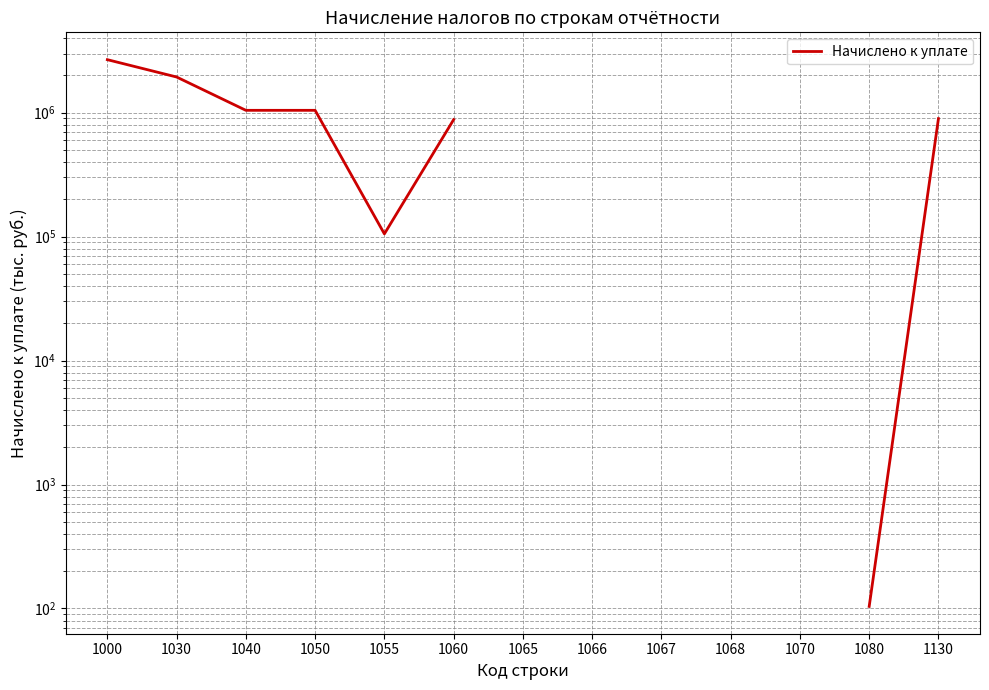

List the labels in order of value, smallest first.

1080, 1066, 1055, 1060, 1130, 1050, 1040, 1030, 1000, 1065, 1067, 1068, 1070